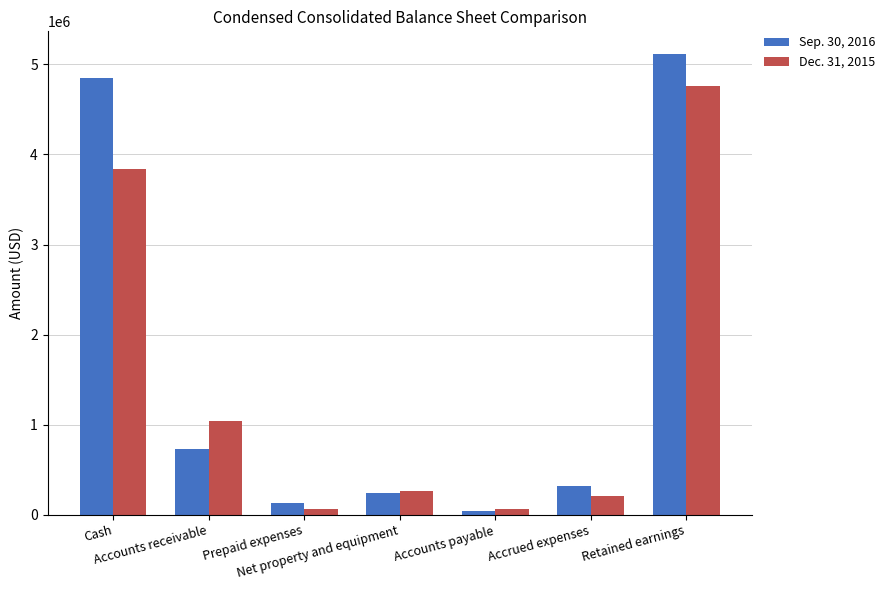

At which label does Sep. 30, 2016 first exceed 323487?

Cash